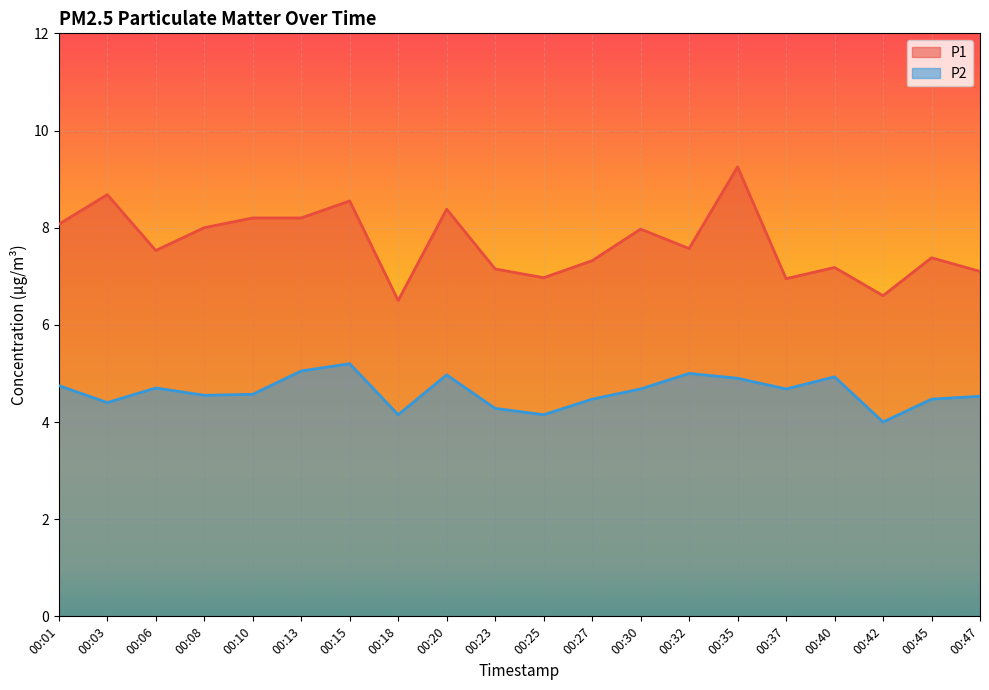

What is the difference between the highest and lowest values at 00:47?

2.6